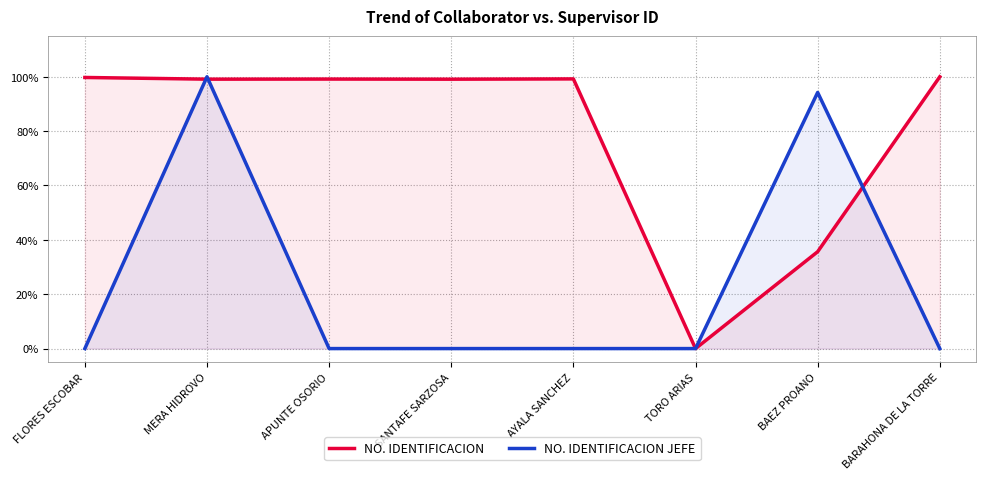

The NO. IDENTIFICACION series shows 1.0 at MERA HIDROVO. True or false?

True